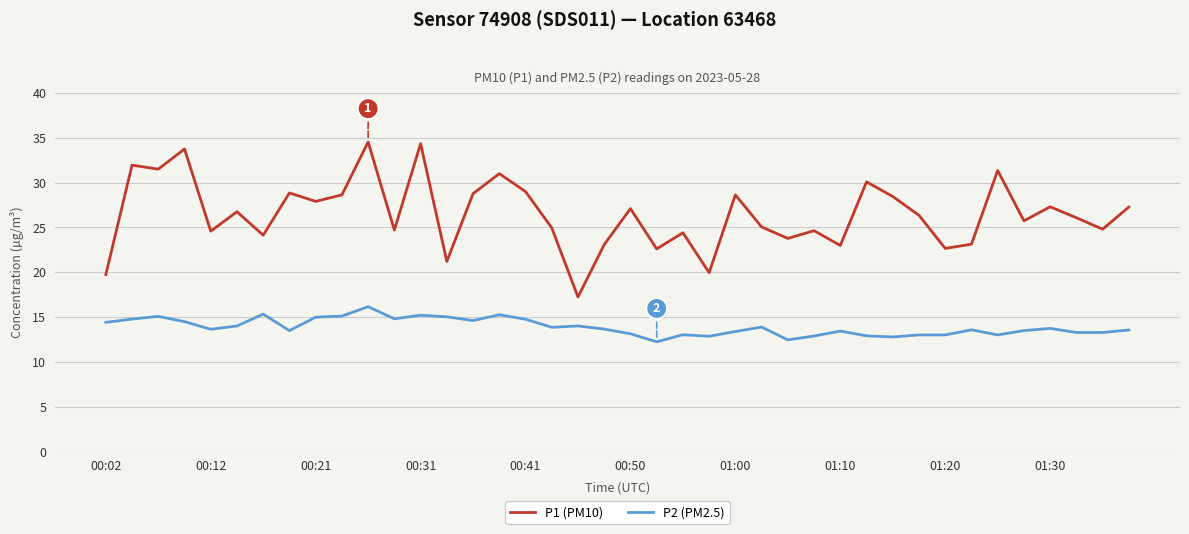

True or false: P2 (PM2.5) has more than 2 points higher than both neighbors.

True